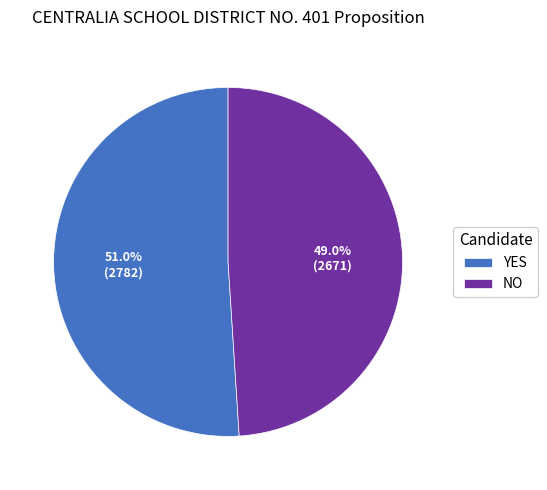

To the nearest percent, what is the difference between the largest and smallest slice percentages?

2%